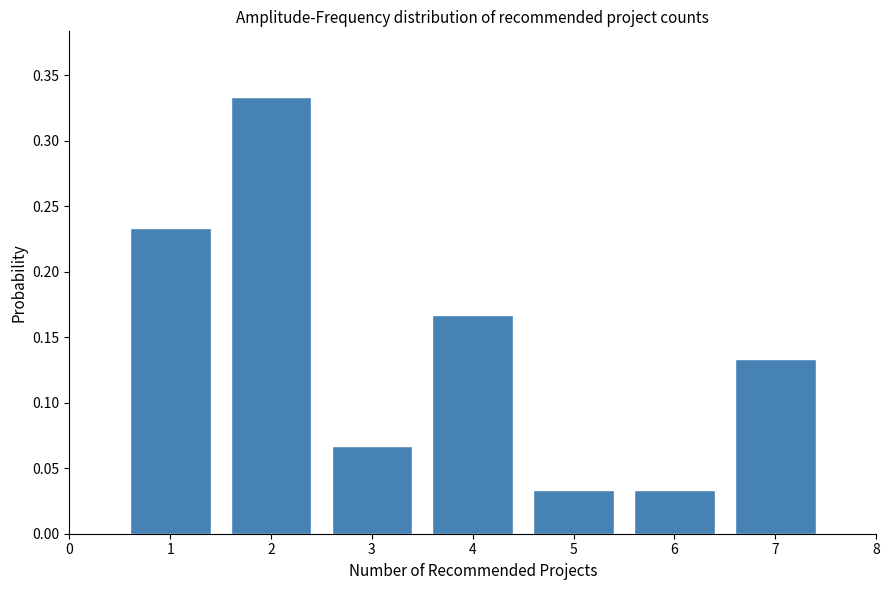

Between 4 and 3, which is larger?

4